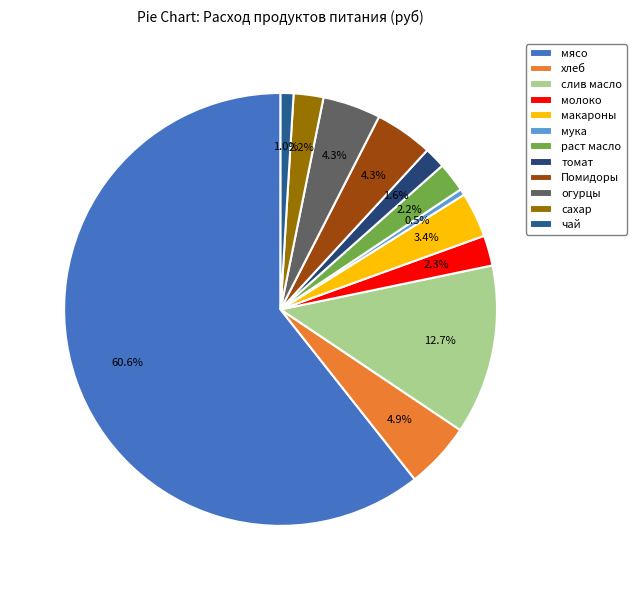

Is it true that макароны is 1% of the pie?

False